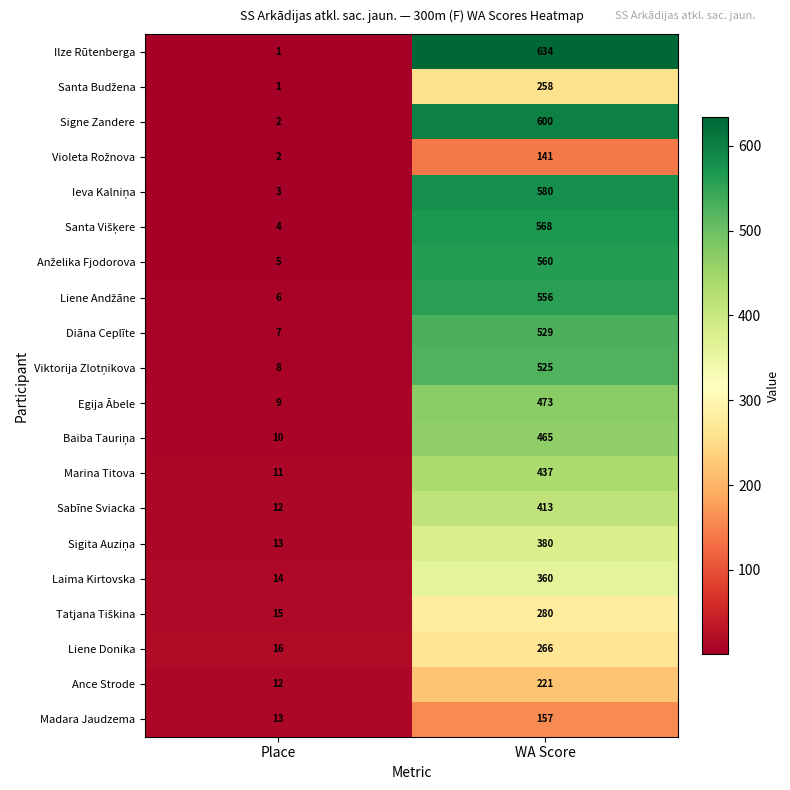

At how many categories does at least one series exceed 604?

1